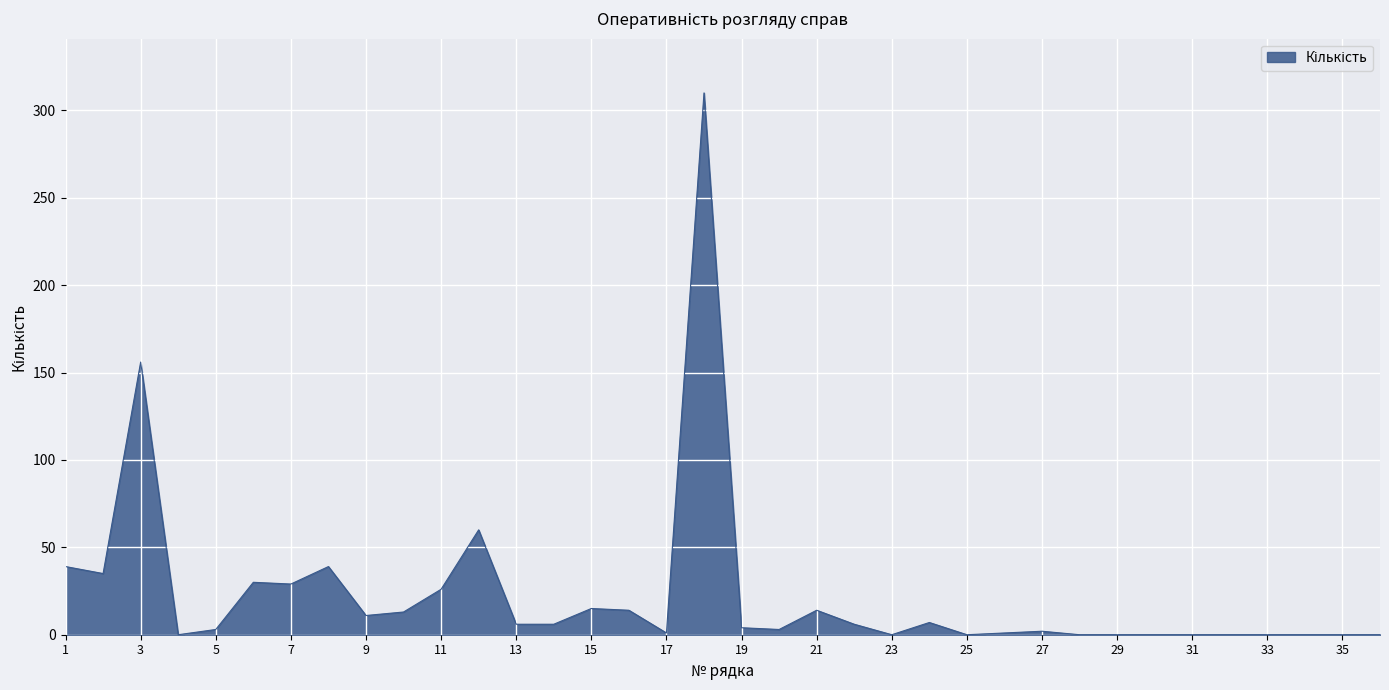

What is the sum of all values?

830